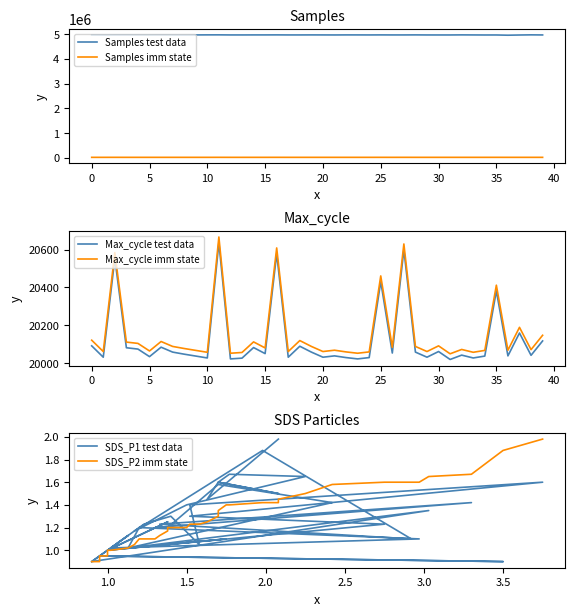

True or false: Samples test data and Samples imm state intersect in this chart.

False